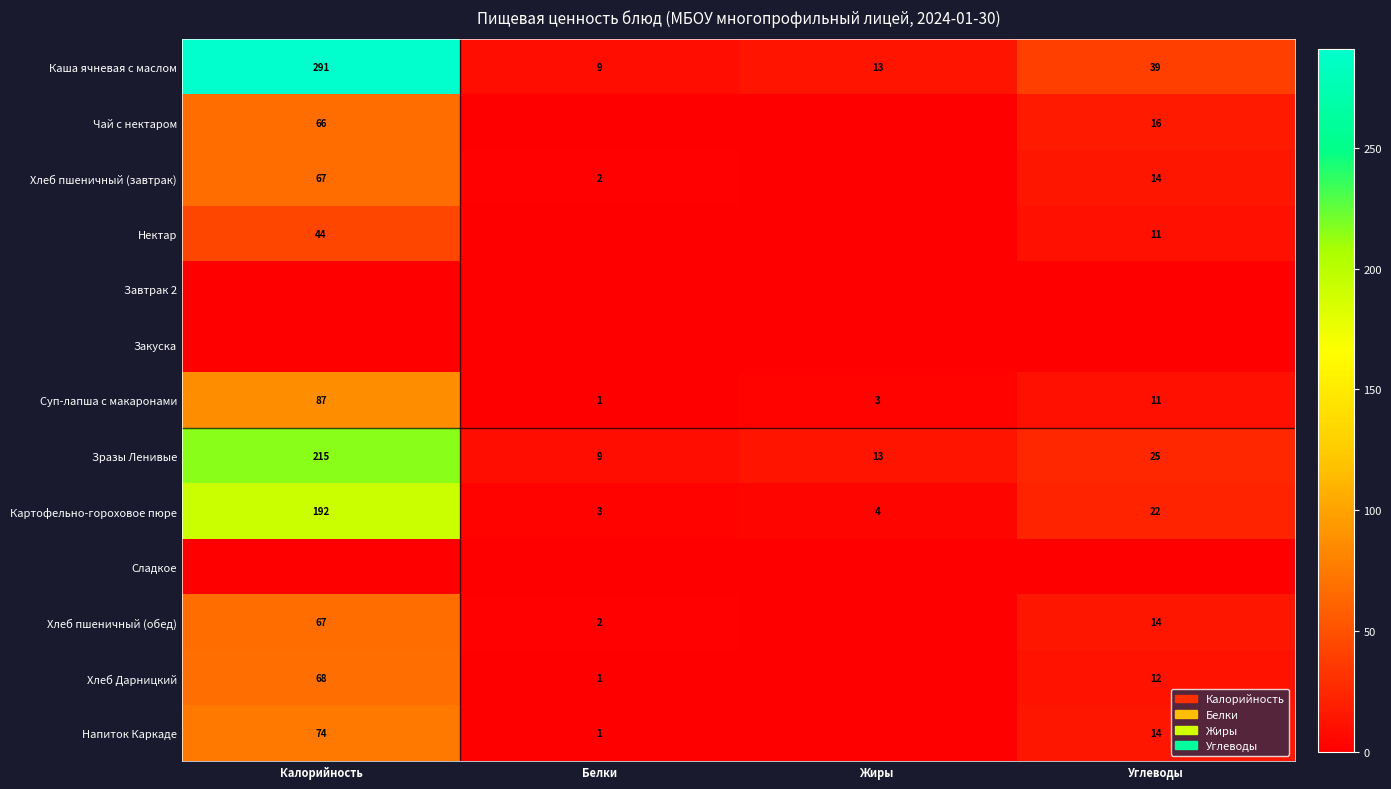

What is the difference between the second highest and second lowest values in the Картофельно-гороховое пюре series?

18